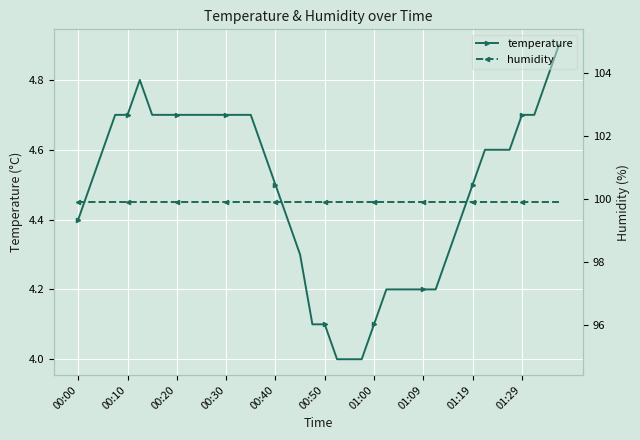

True or false: humidity has more than 1 interior local peaks.

False